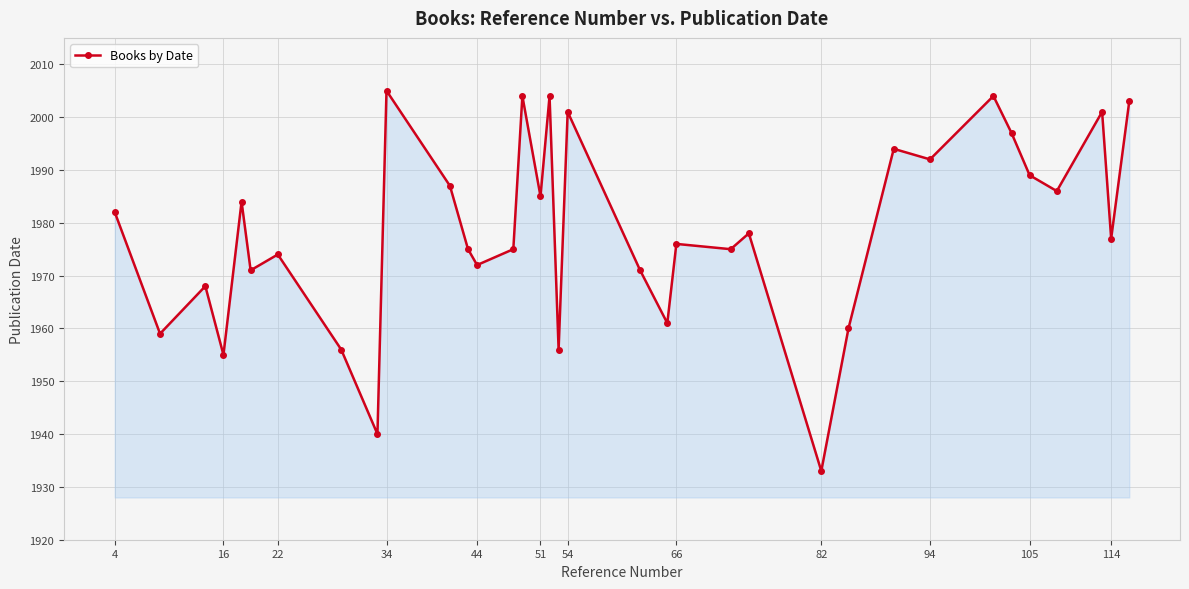

What is the average value?

1979